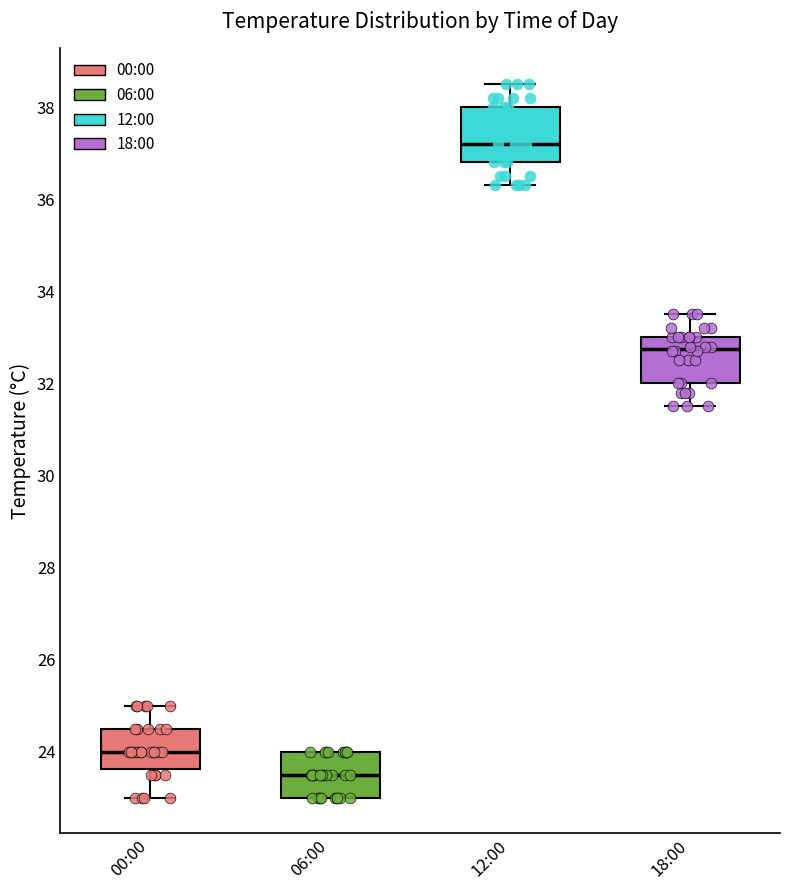

Where is the lower edge of the box for 18:00 on the y-axis? The values are not printed on the chart, so give them approximately, as read against the axis.

32.0